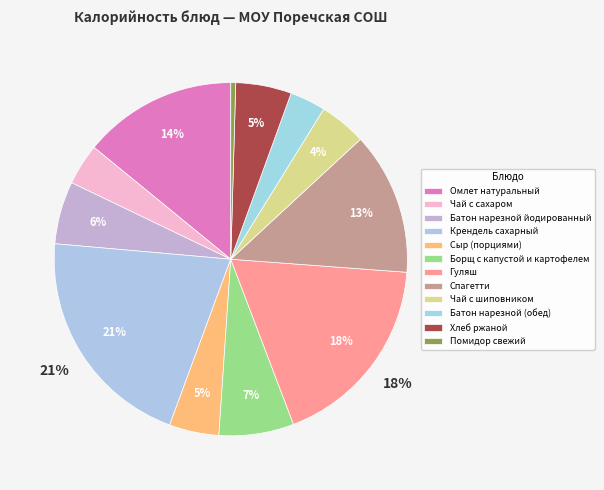

How many slices are in this pie chart?

12